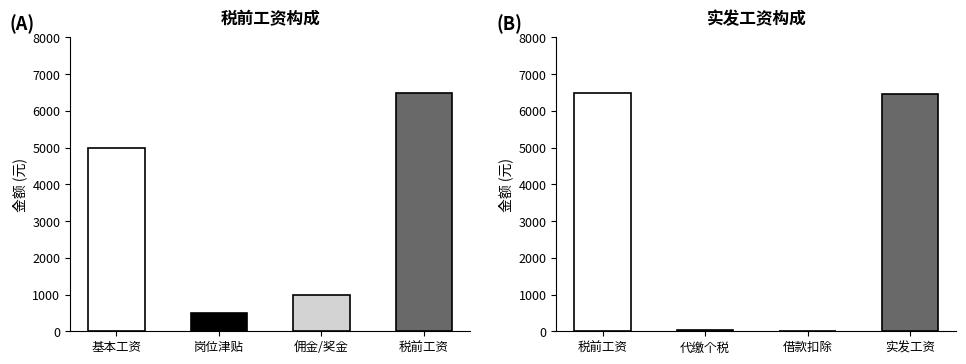

List the series in order of their peak value, highest first.

税前工资, 实发工资